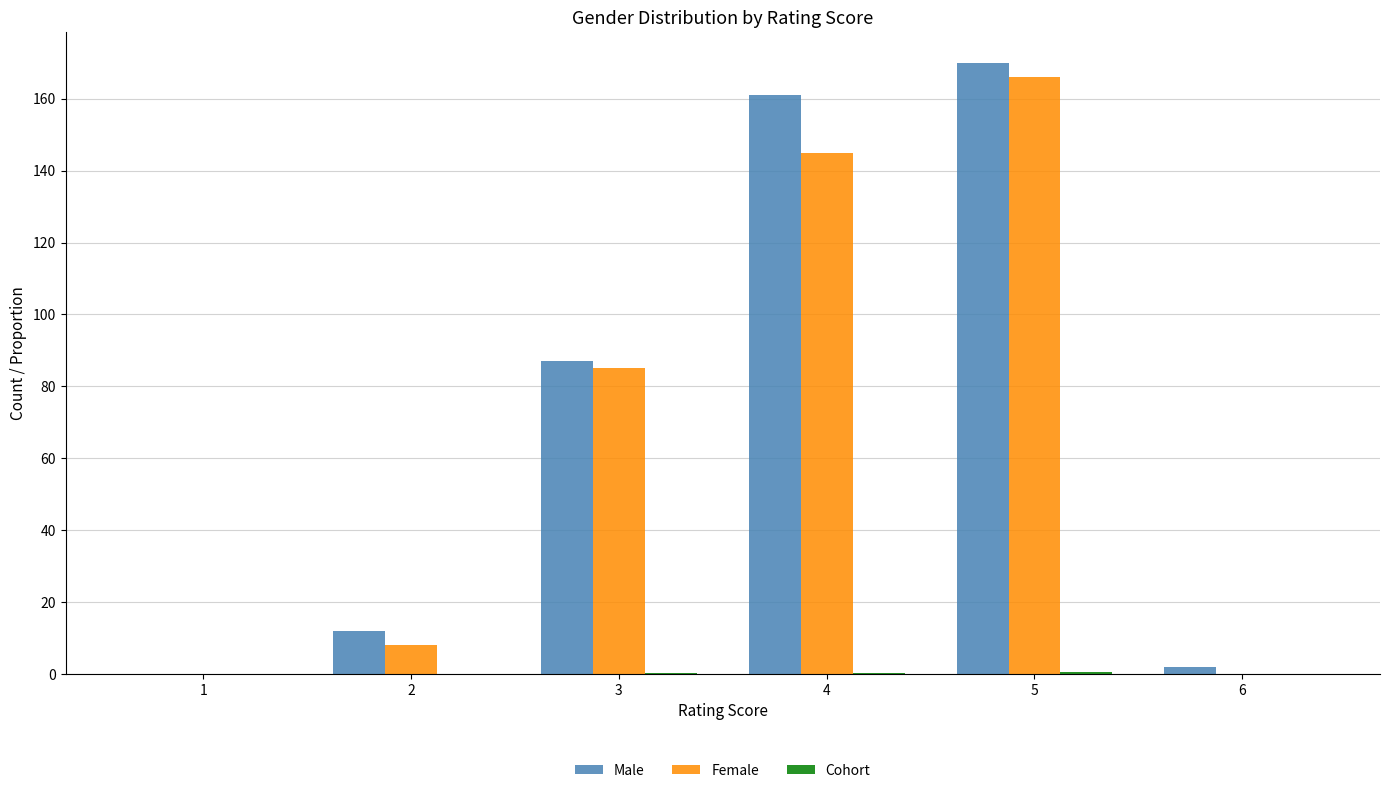

The Female series shows 108.2 at 5. True or false?

False